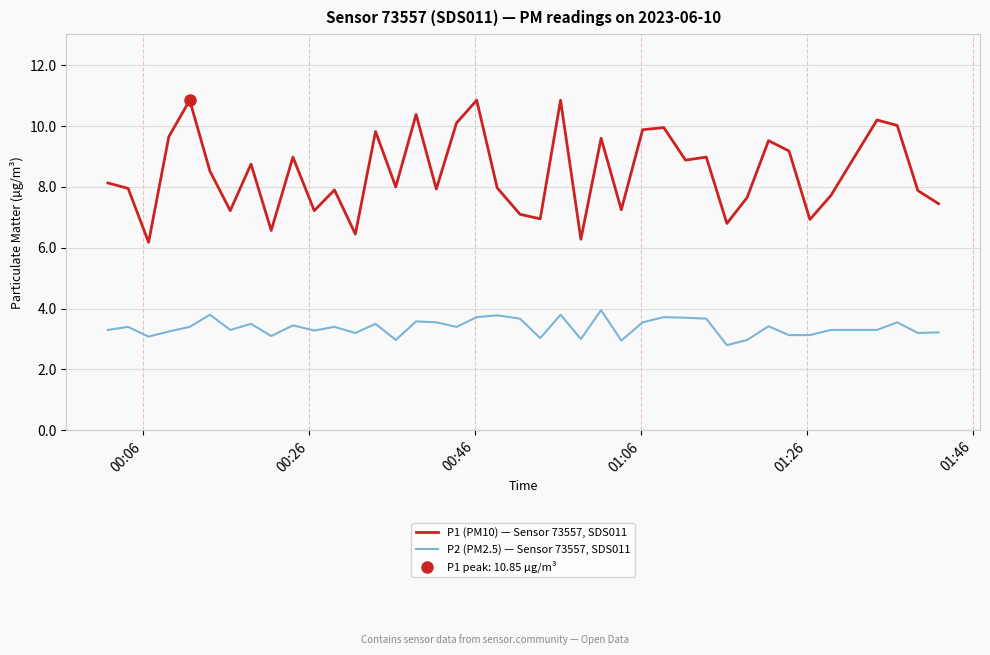

What is the value of the P1 (PM10) — Sensor 73557, SDS011 point at the 25th from the left?

9.6